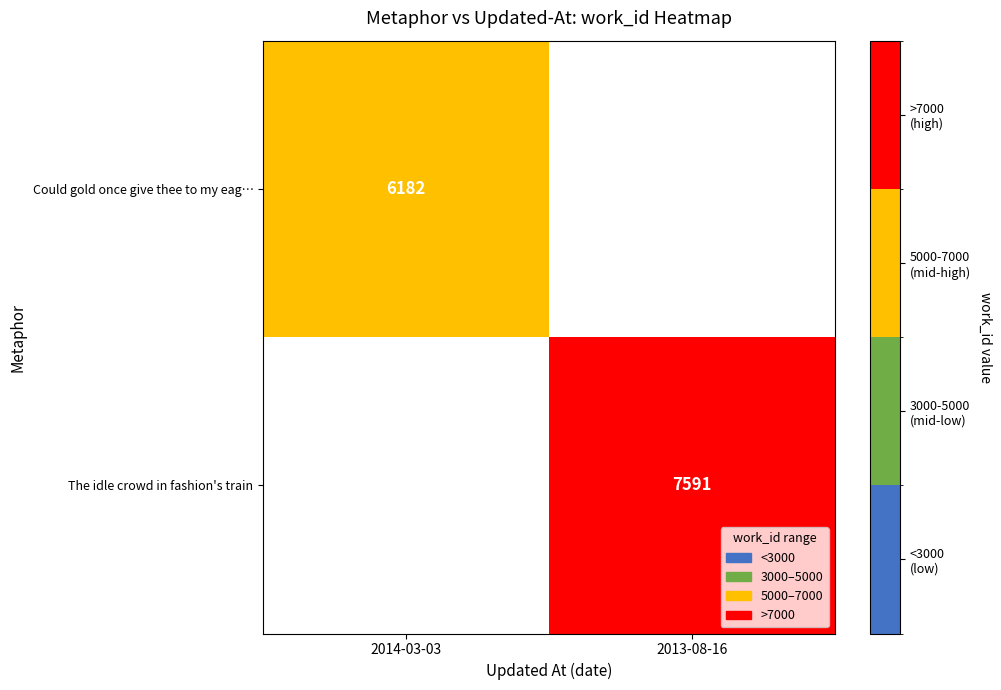

The value of Could gold once give thee to my eag… at 2014-03-03 is 6182. True or false?

True